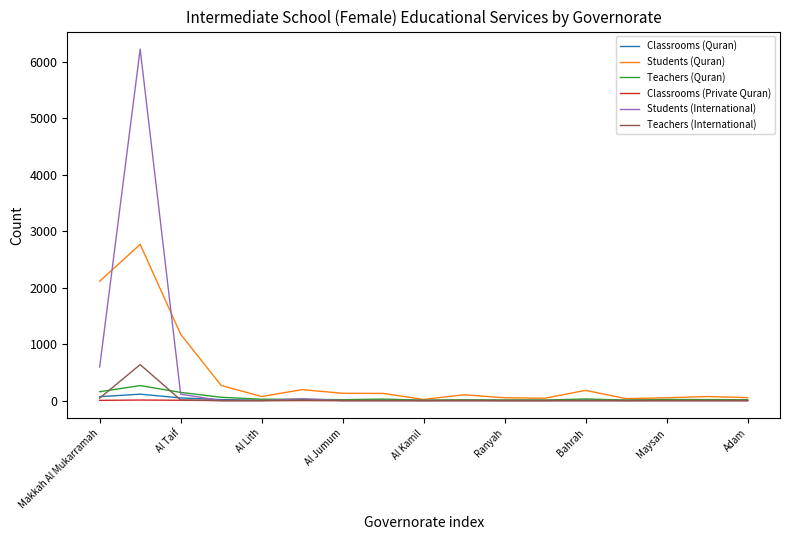

Which series has the widest spread of values?

Students (International)